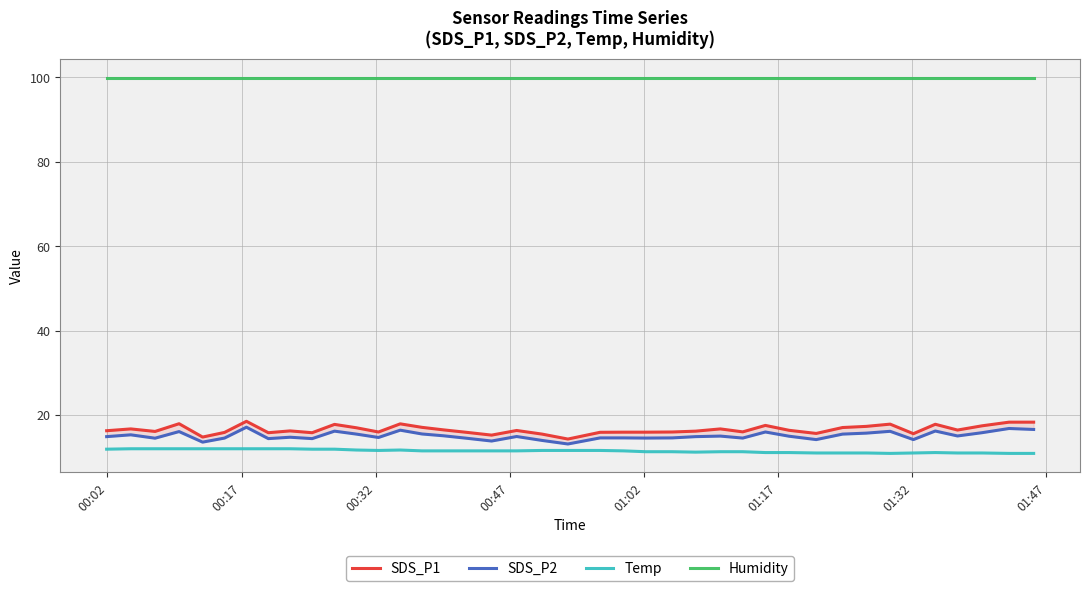

Does the chart display data point markers on the line(s)?

No